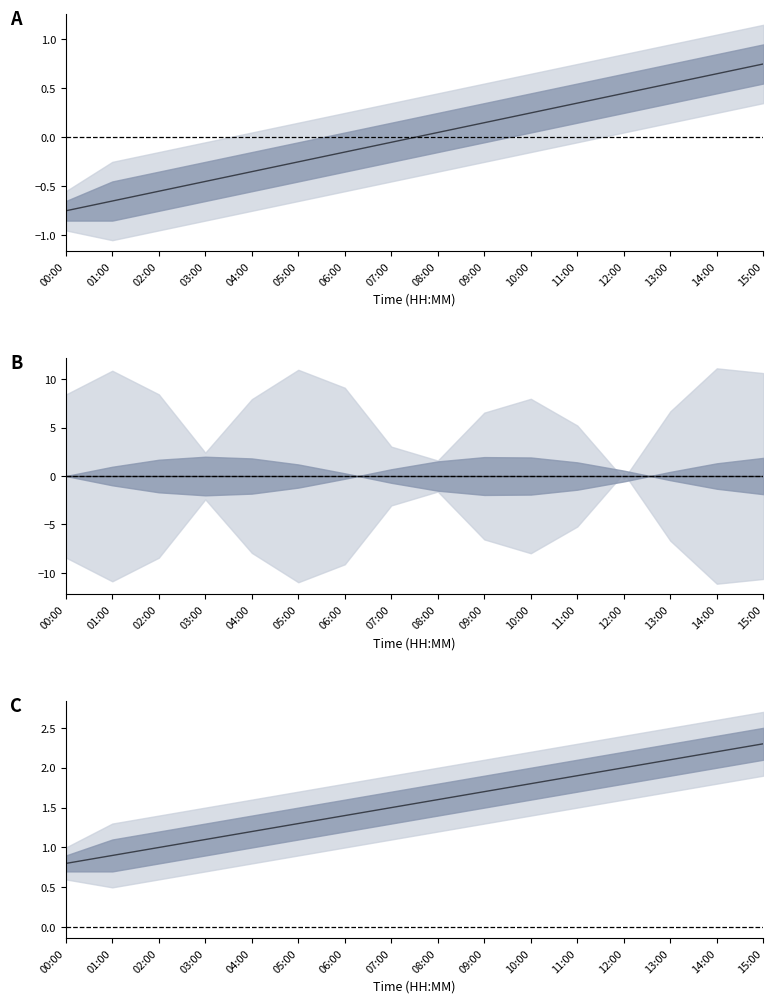

Between 01:00 and 04:00, which is larger?

04:00